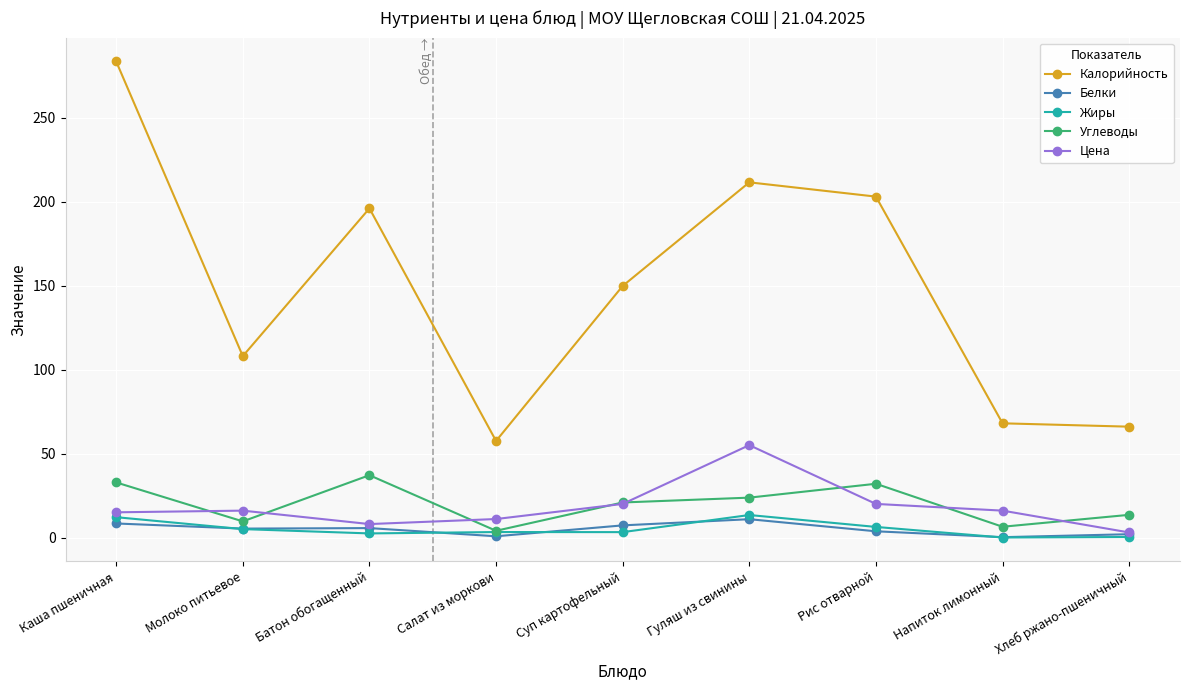

Where is the first local maximum for Калорийность?

Батон обогащенный